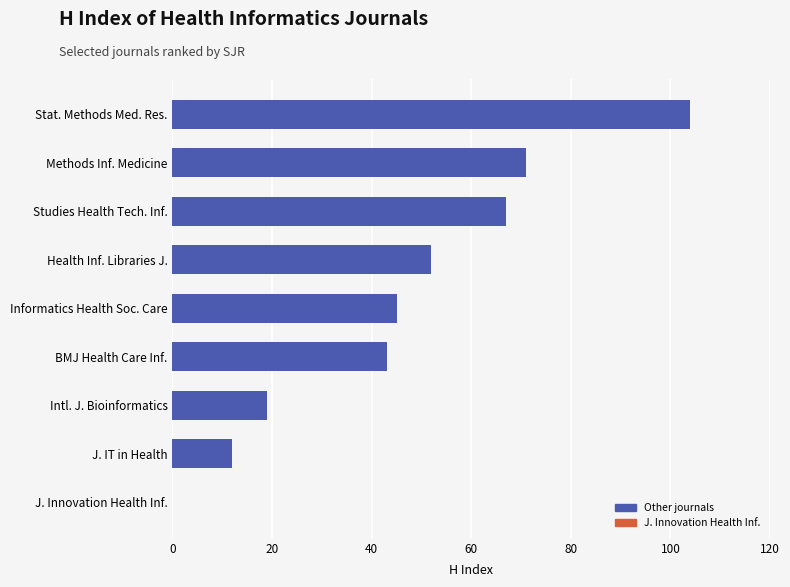

Which has a higher value, Stat. Methods Med. Res. or BMJ Health Care Inf.?

Stat. Methods Med. Res.